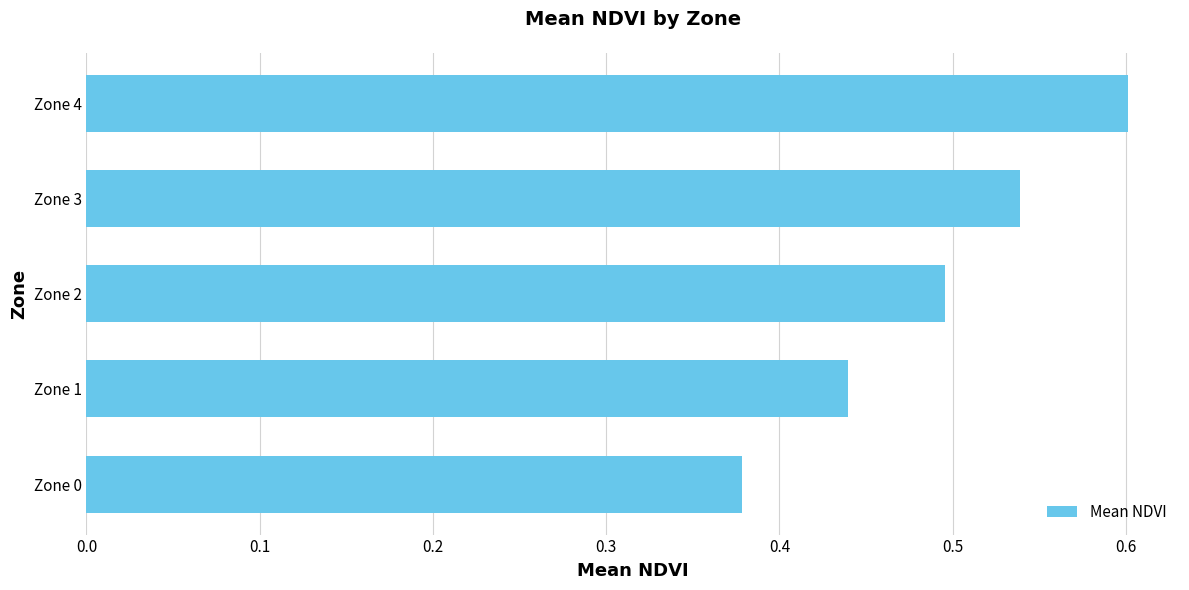

Rank the categories by value from highest to lowest.

Zone 4, Zone 3, Zone 2, Zone 1, Zone 0